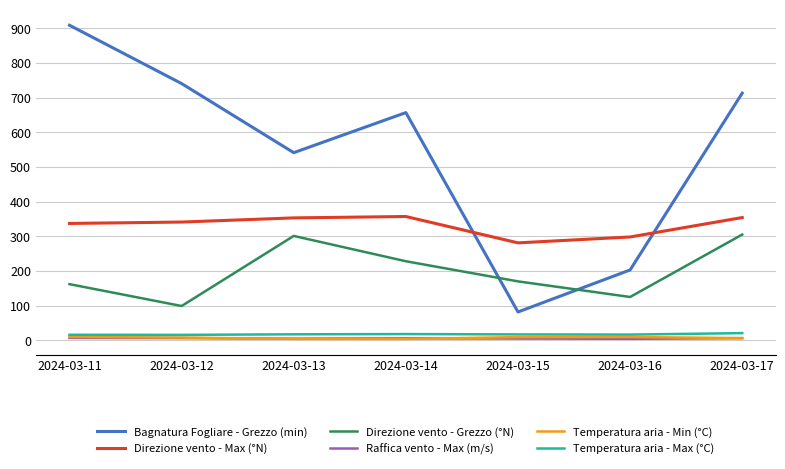

Which series has the largest range (max minus min)?

Bagnatura Fogliare - Grezzo (min)